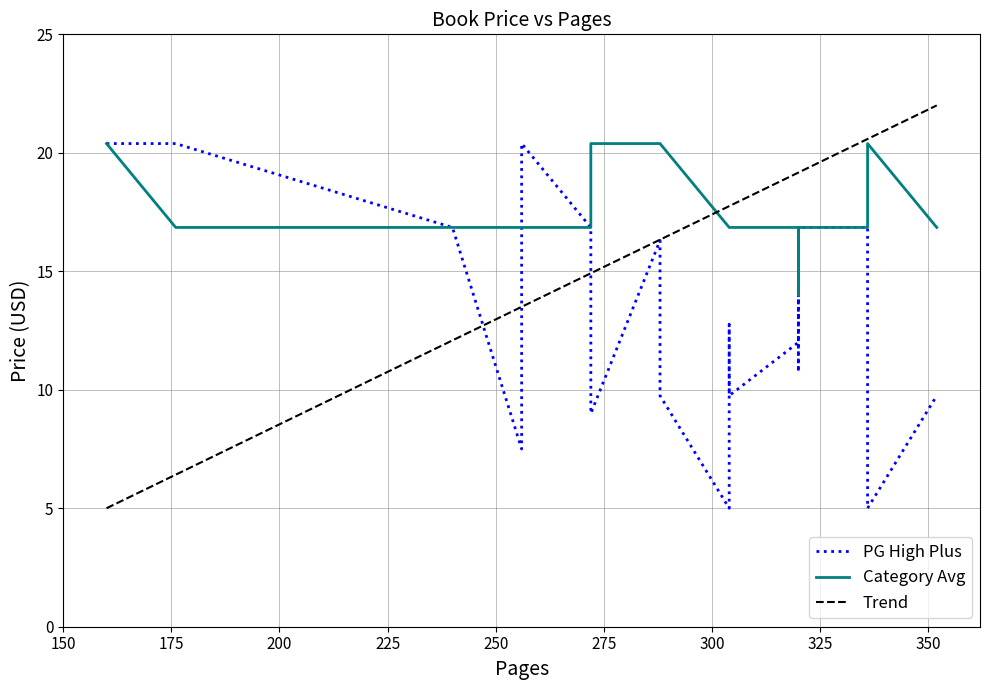

Does the chart display data point markers on the line(s)?

No